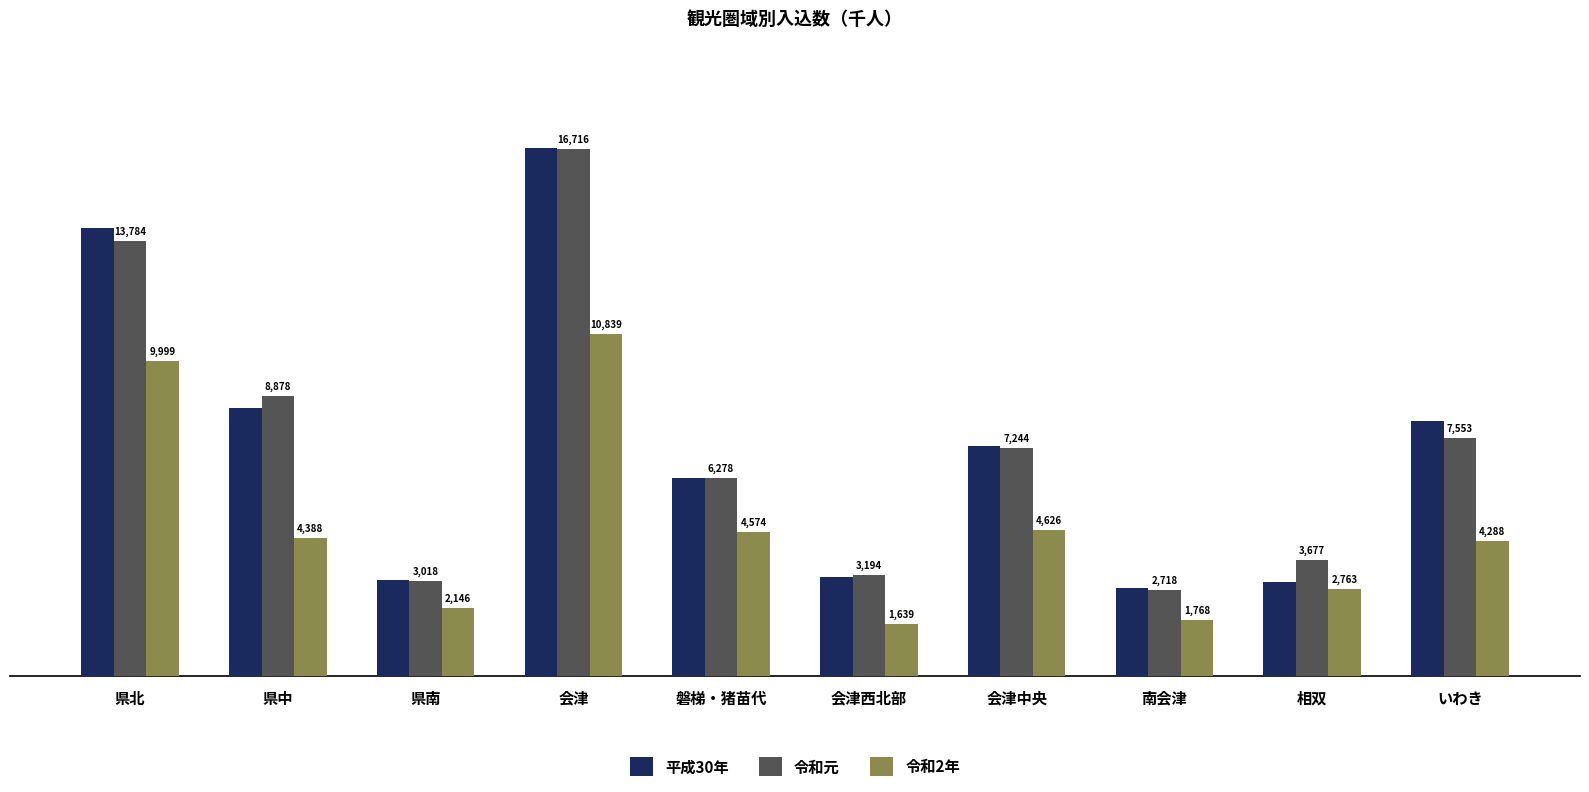

How many distinct data groups are displayed?

3